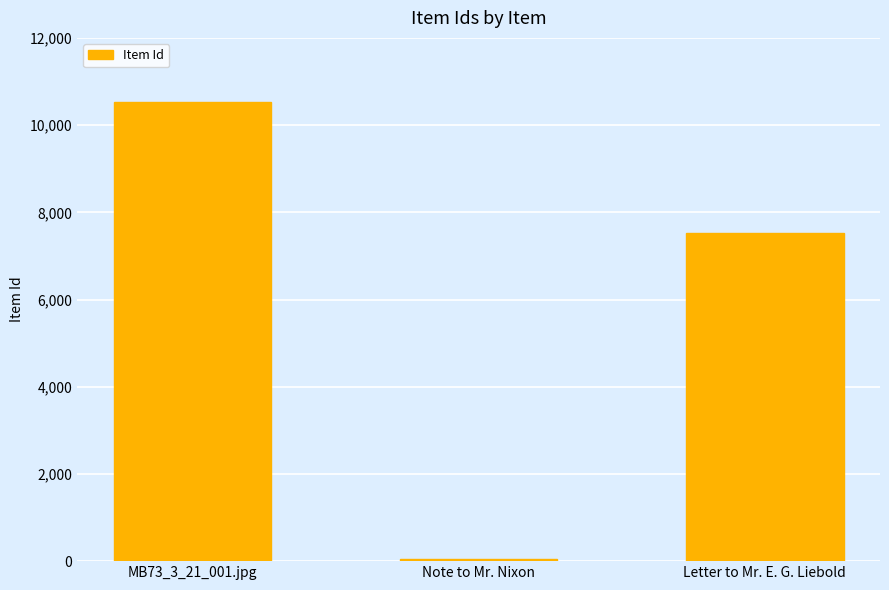

Read the value at MB73_3_21_001.jpg.

10535